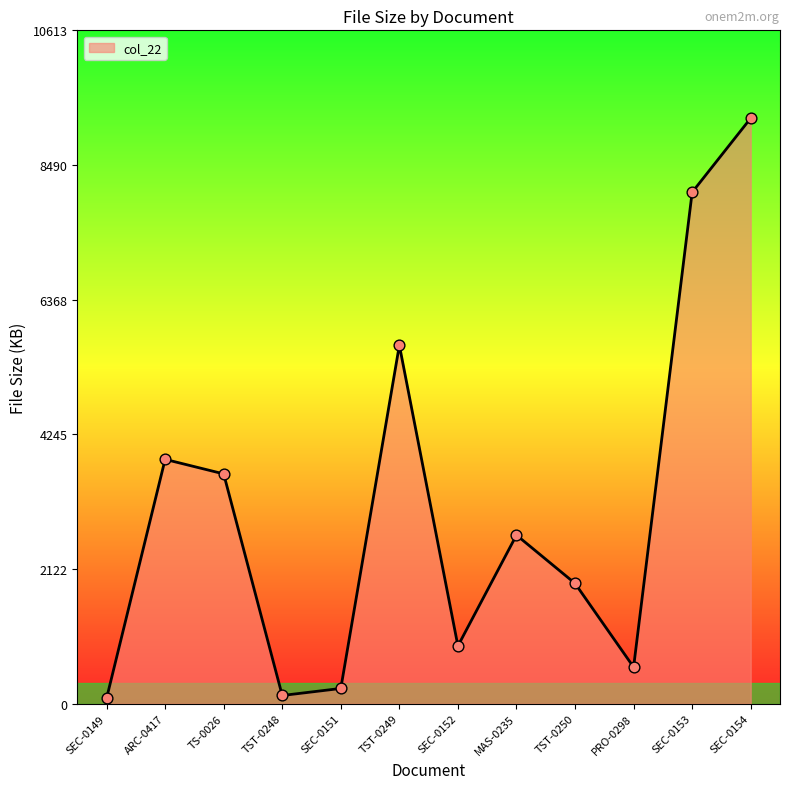

Which has a higher value, ARC-0417 or SEC-0152?

ARC-0417